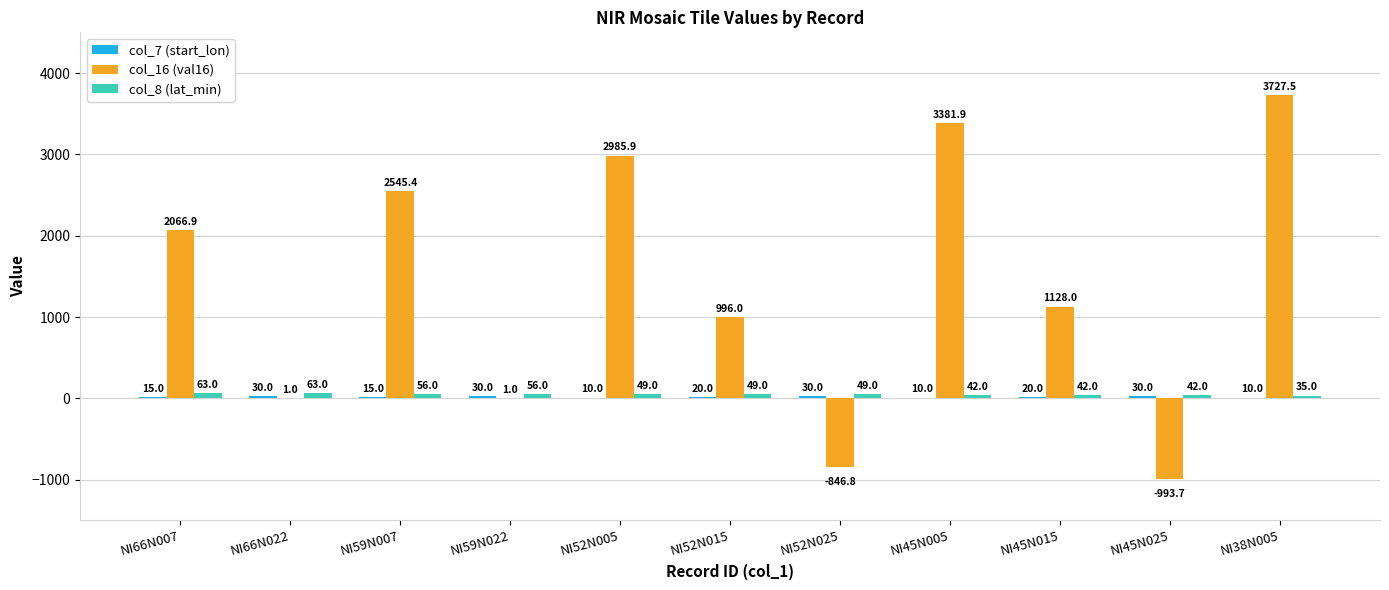

At which label does col_16 (val16) first exceed 1127?

NI66N007